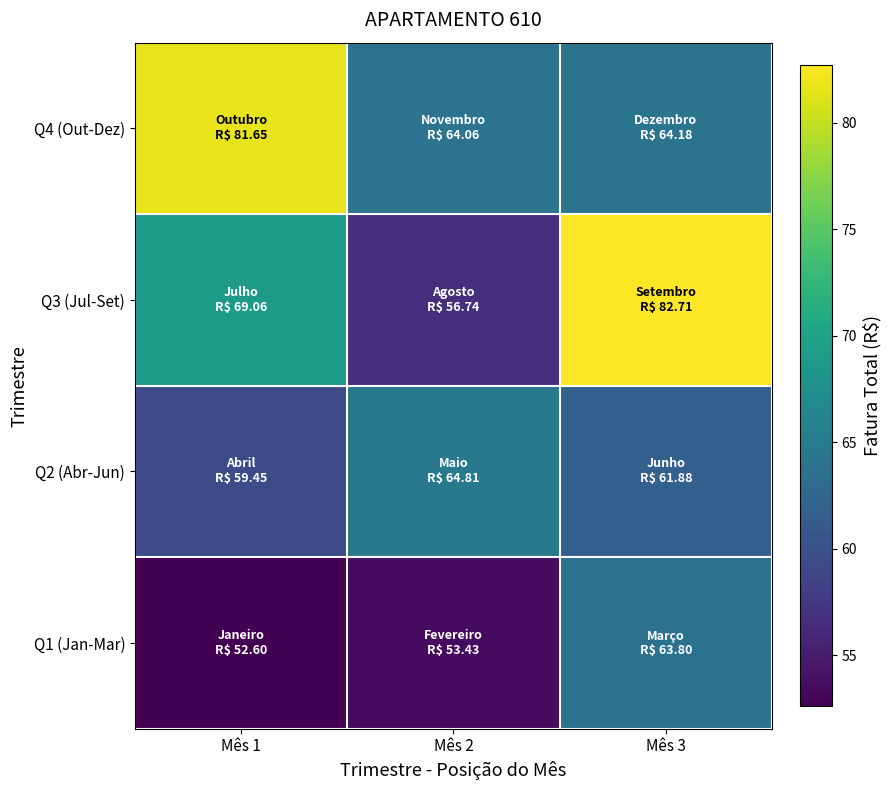

What is the total value across all series at Mês 2?

239.0